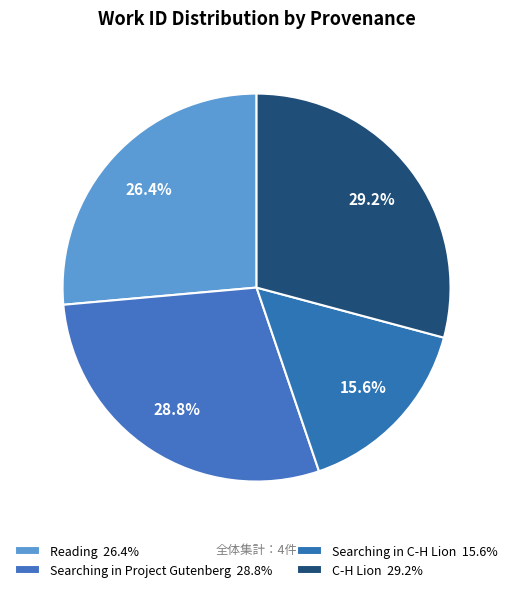

Which slice is the smallest?

Searching in C-H Lion